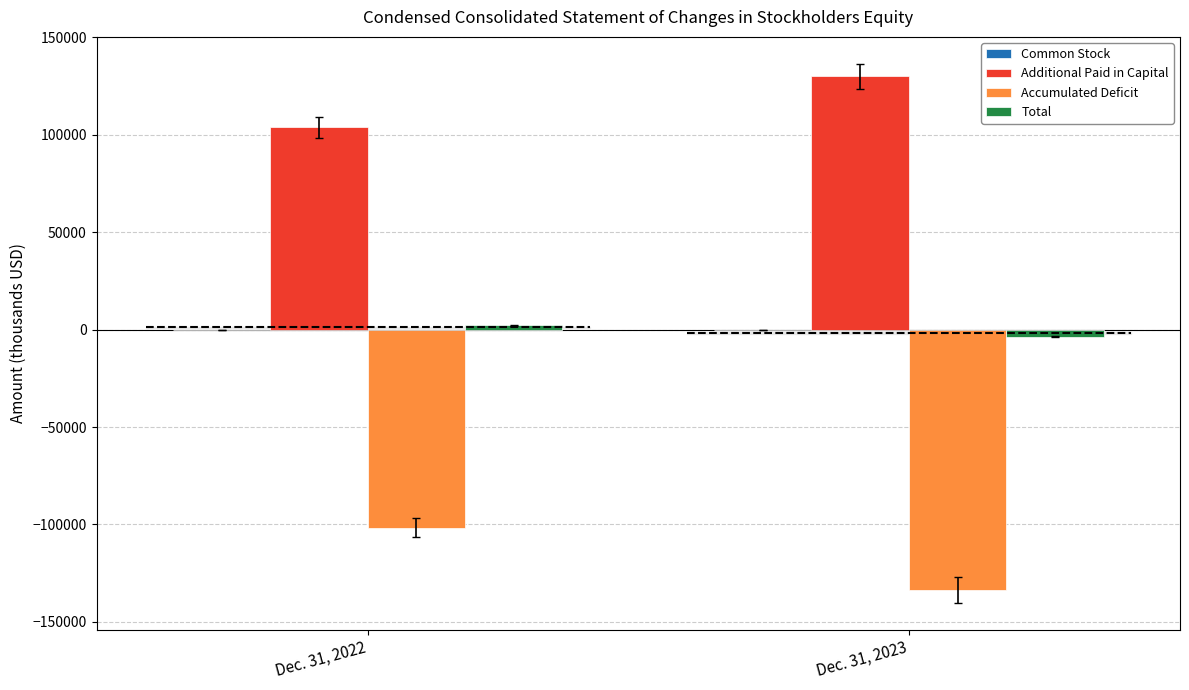

What is the total value across all series at Dec. 31, 2022?

4370.9